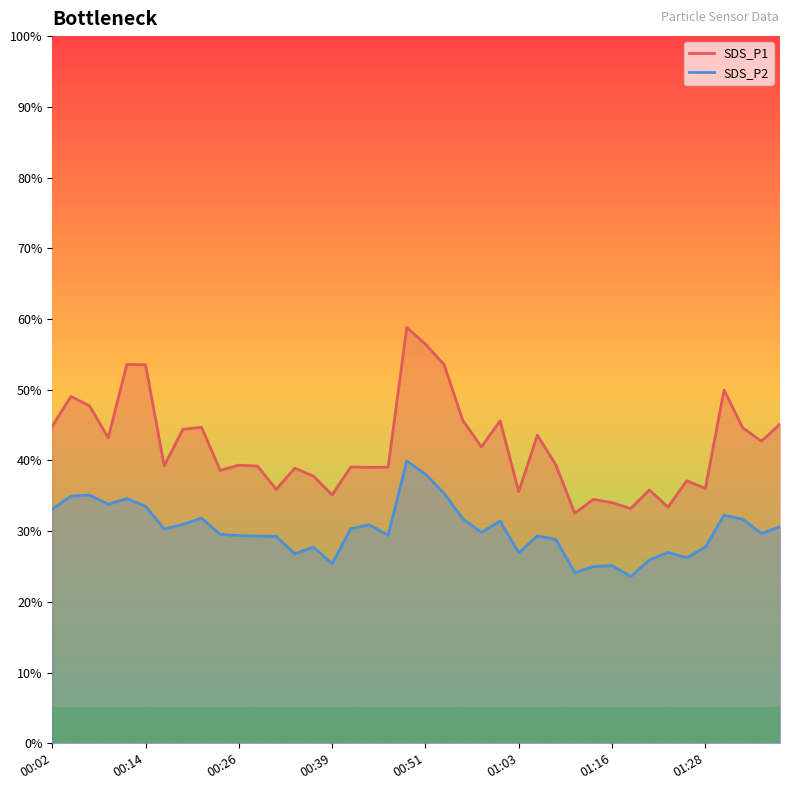

What is the greatest value displayed?

58.8